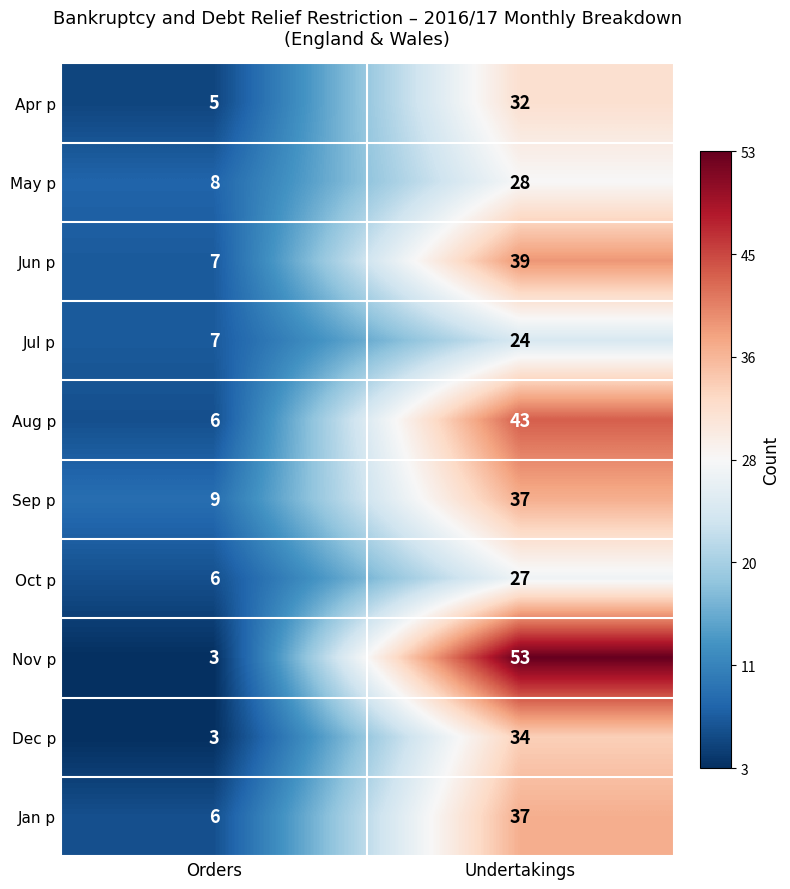

Which series changed the most between Orders and Undertakings?

Nov p